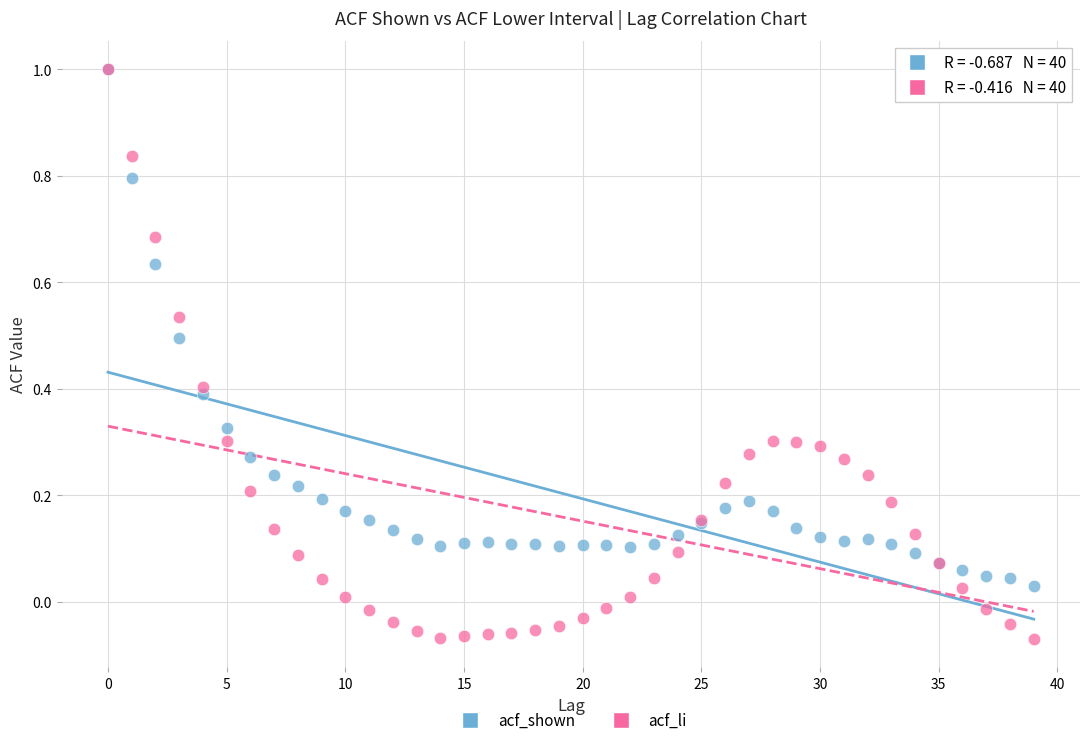

What are all the series names shown in the legend?

acf_shown, acf_li